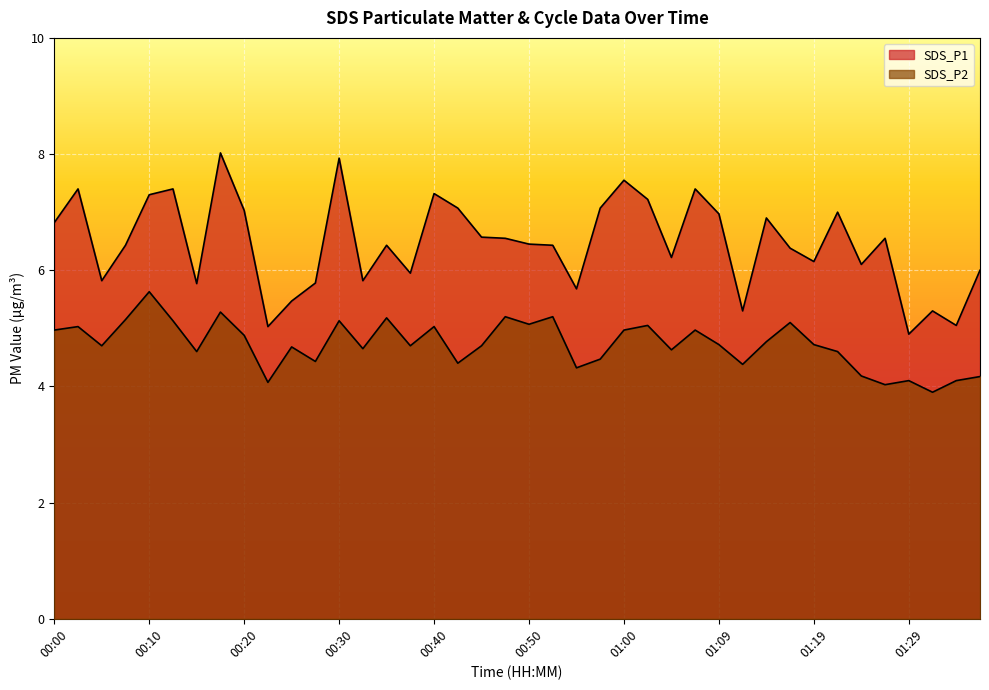

Is it true that SDS_P1 equals 9.5 at 00:15?

False